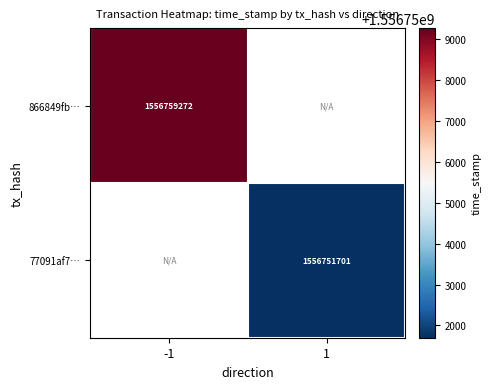

At how many categories does at least one series exceed 1556757854?

1